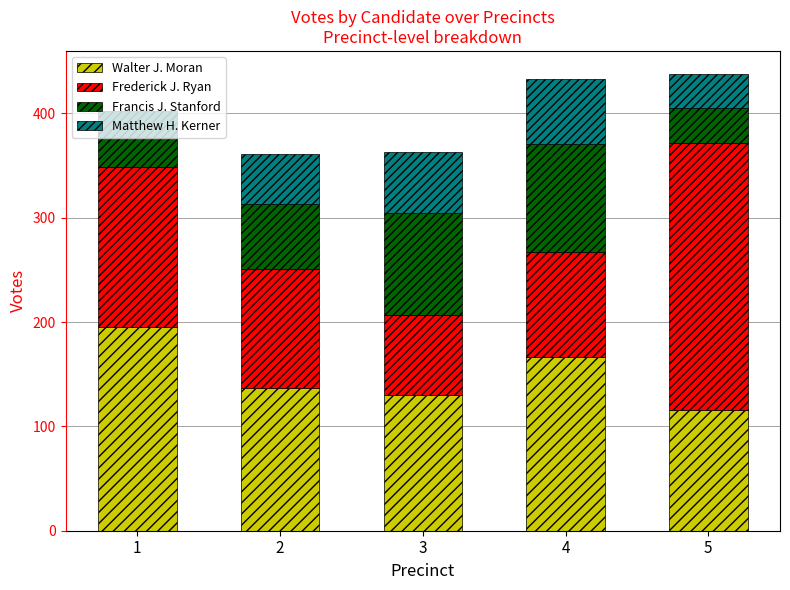

Count the number of data series in this chart.

4